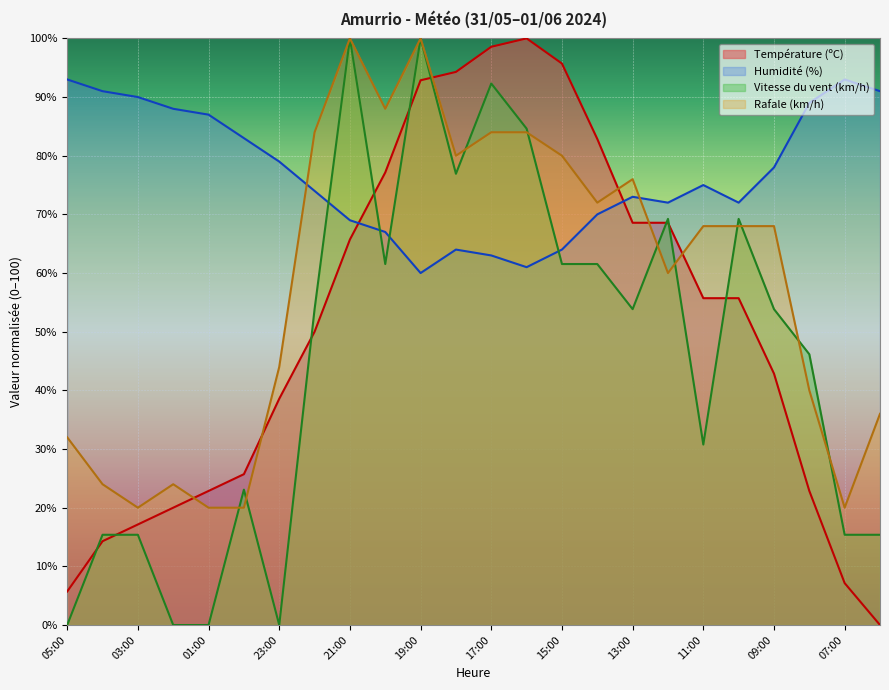

At which label is Température (ºC) closest to 50?

22:00